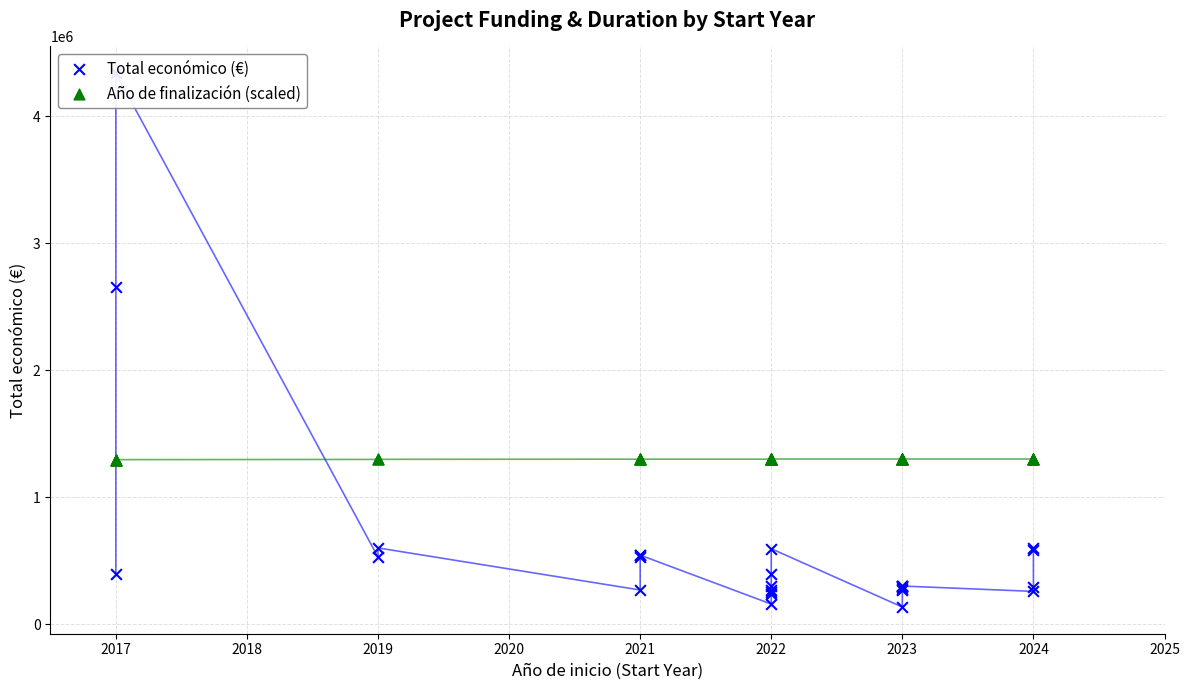

Is the value of Año de finalización (scaled) at 2022 greater than the value of Total económico (€) at 2022?

Yes